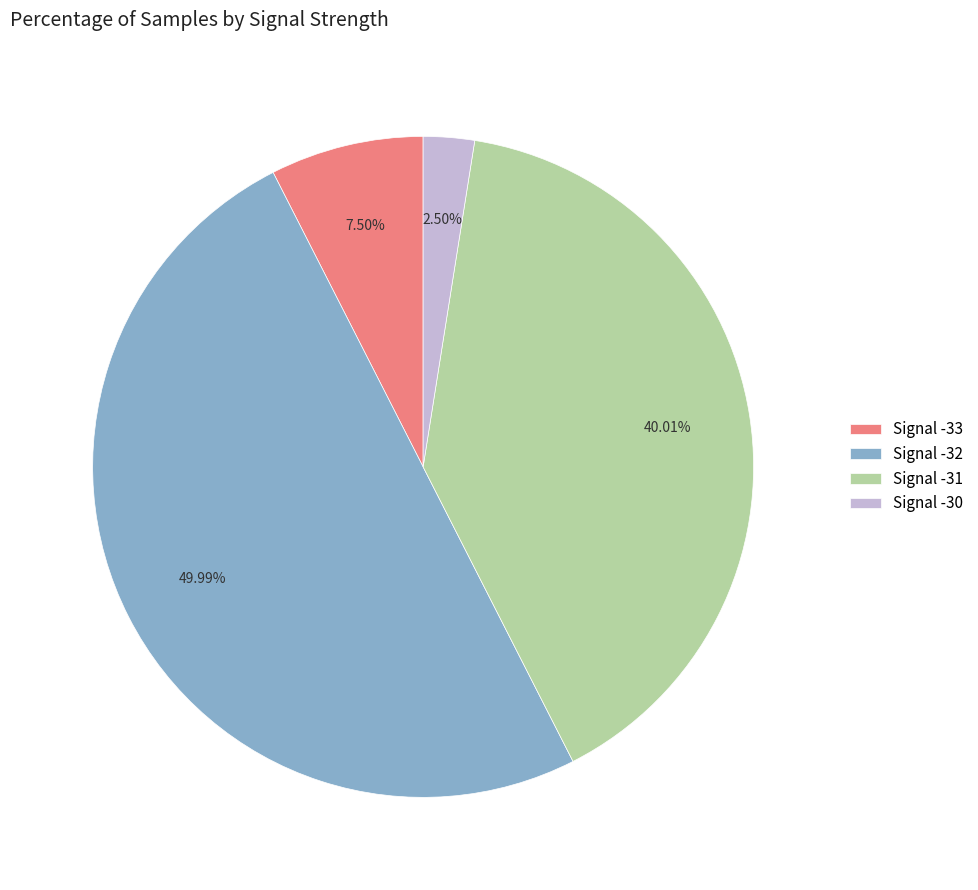

Is Signal -33 the majority of the pie?

No